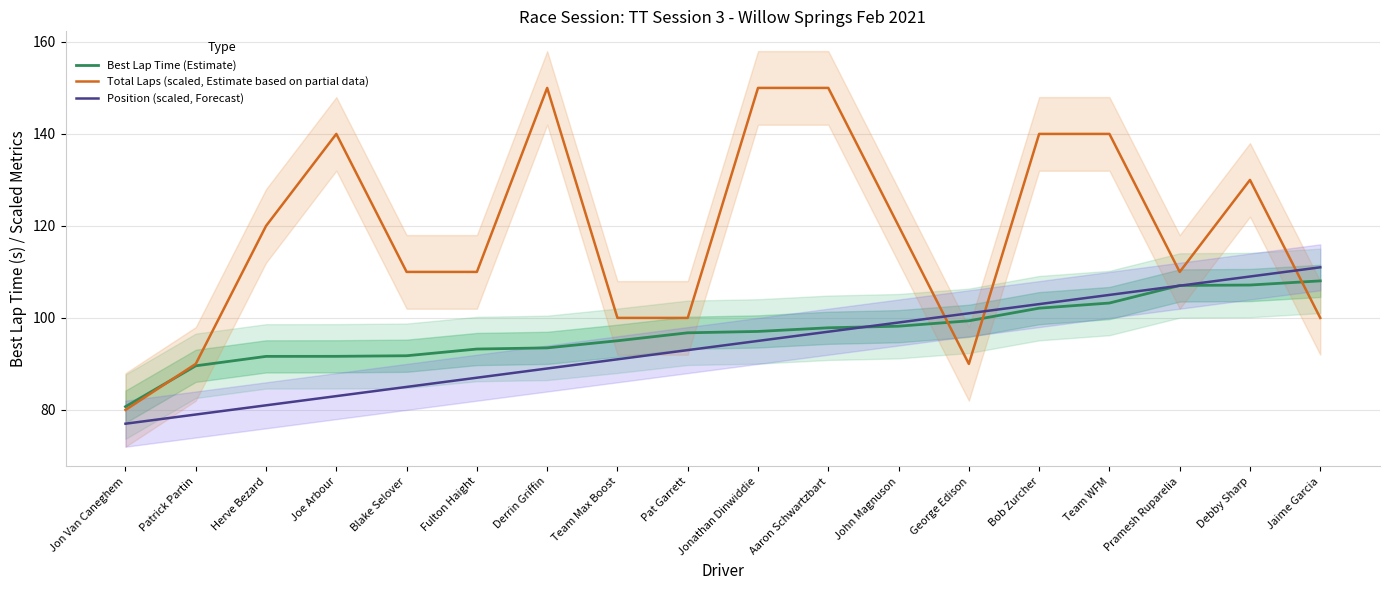

List the labels in order of Best Lap Time (Estimate) value, largest first.

Jaime Garcia, Debby Sharp, Pramesh Ruparelia, Team WFM, Bob Zurcher, George Edison, John Magnuson, Aaron Schwartzbart, Jonathan Dinwiddie, Pat Garrett, Team Max Boost, Derrin Griffin, Fulton Haight, Blake Selover, Joe Arbour, Herve Bezard, Patrick Partin, Jon Van Caneghem